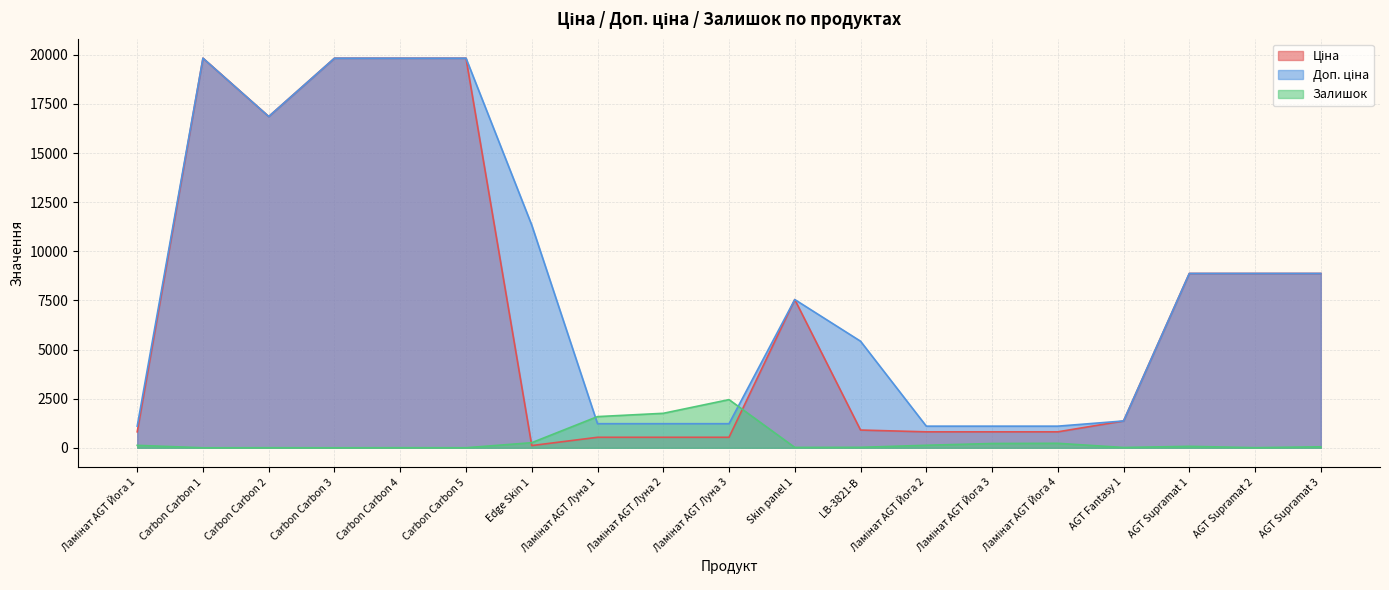

At which category does Залишок reach its first local valley?

Carbon Carbon 1